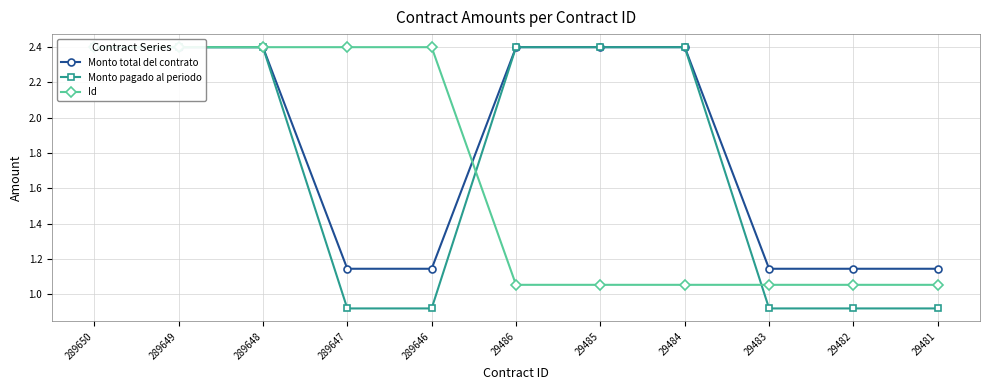

List the series in order of their peak value, lowest first.

Monto total del contrato, Monto pagado al periodo, Id